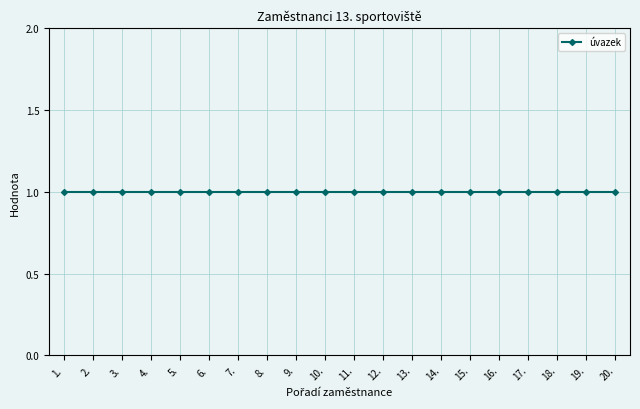

What is the greatest value displayed?

1